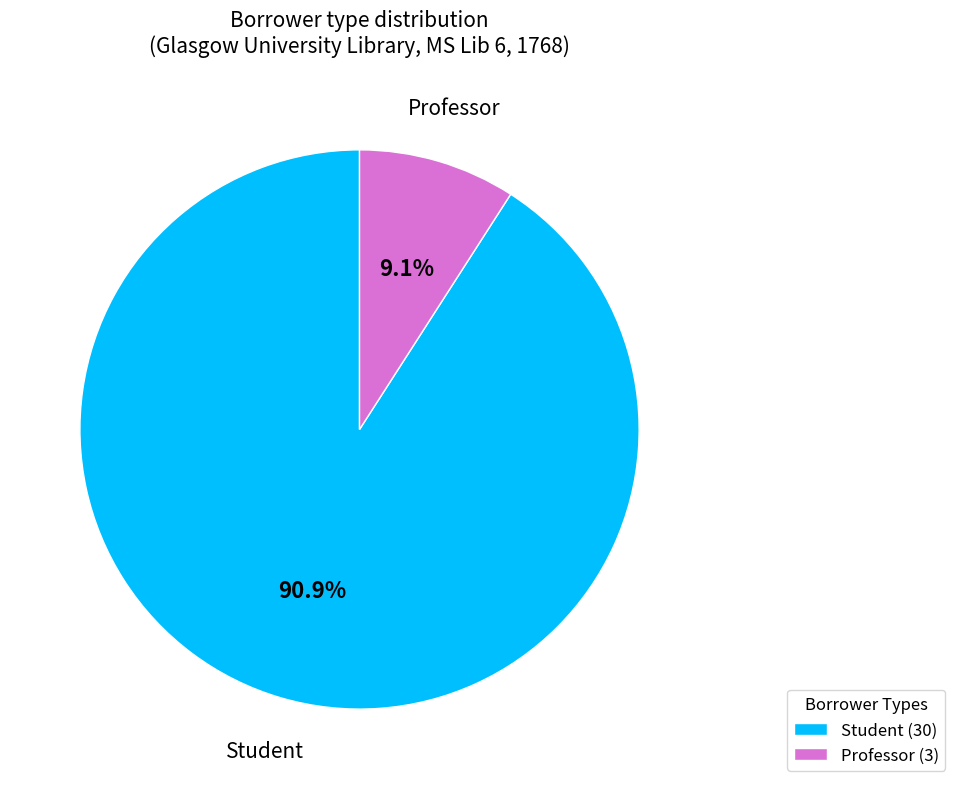

Rank the categories by value from highest to lowest.

Student (30), Professor (3)